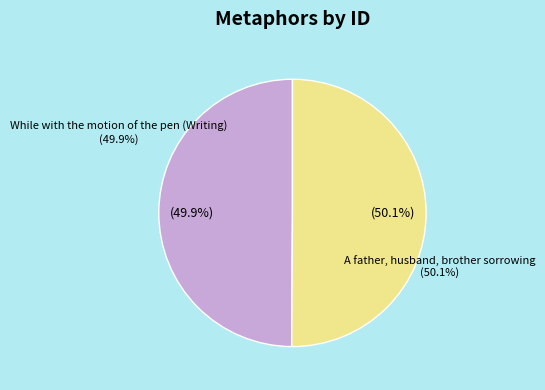

Which category has the biggest portion of the pie?

A father, husband, brother sorrowing